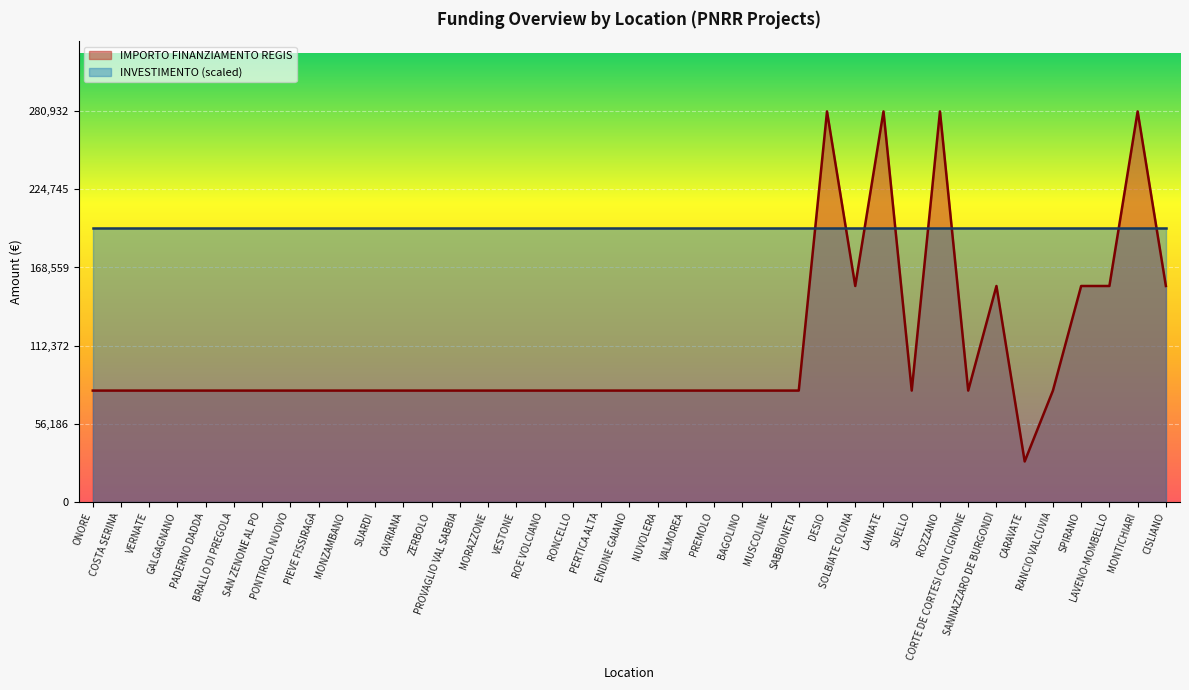

True or false: the data shows 126871 at SABBIONETA.

False